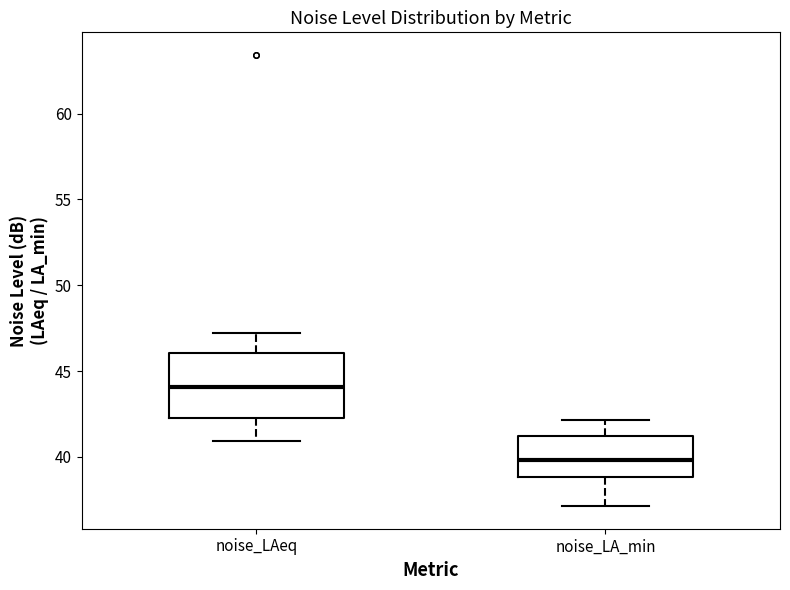

Where is the lower edge of the box for noise_LA_min on the y-axis? The values are not printed on the chart, so give them approximately, as read against the axis.

39.0